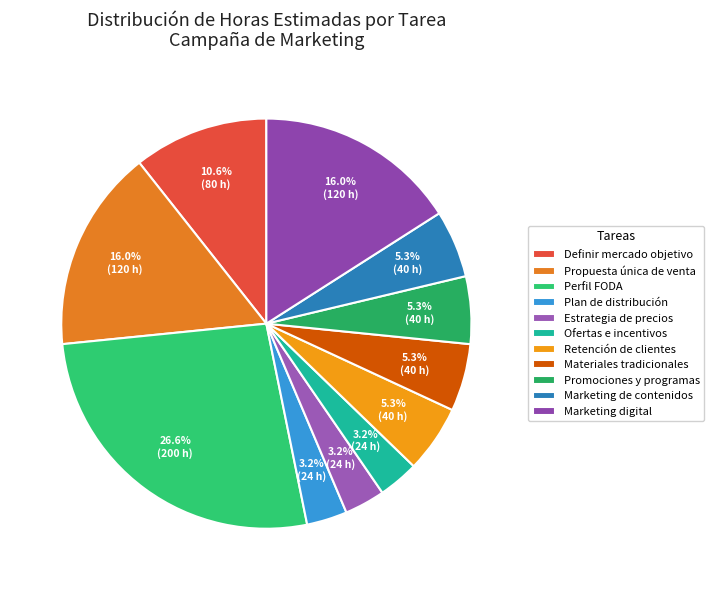

Is there any slice that represents more than half of the pie?

No